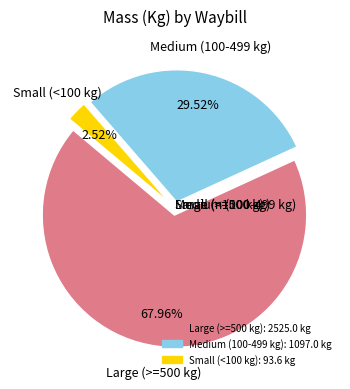

Is there any slice that represents more than half of the pie?

Yes